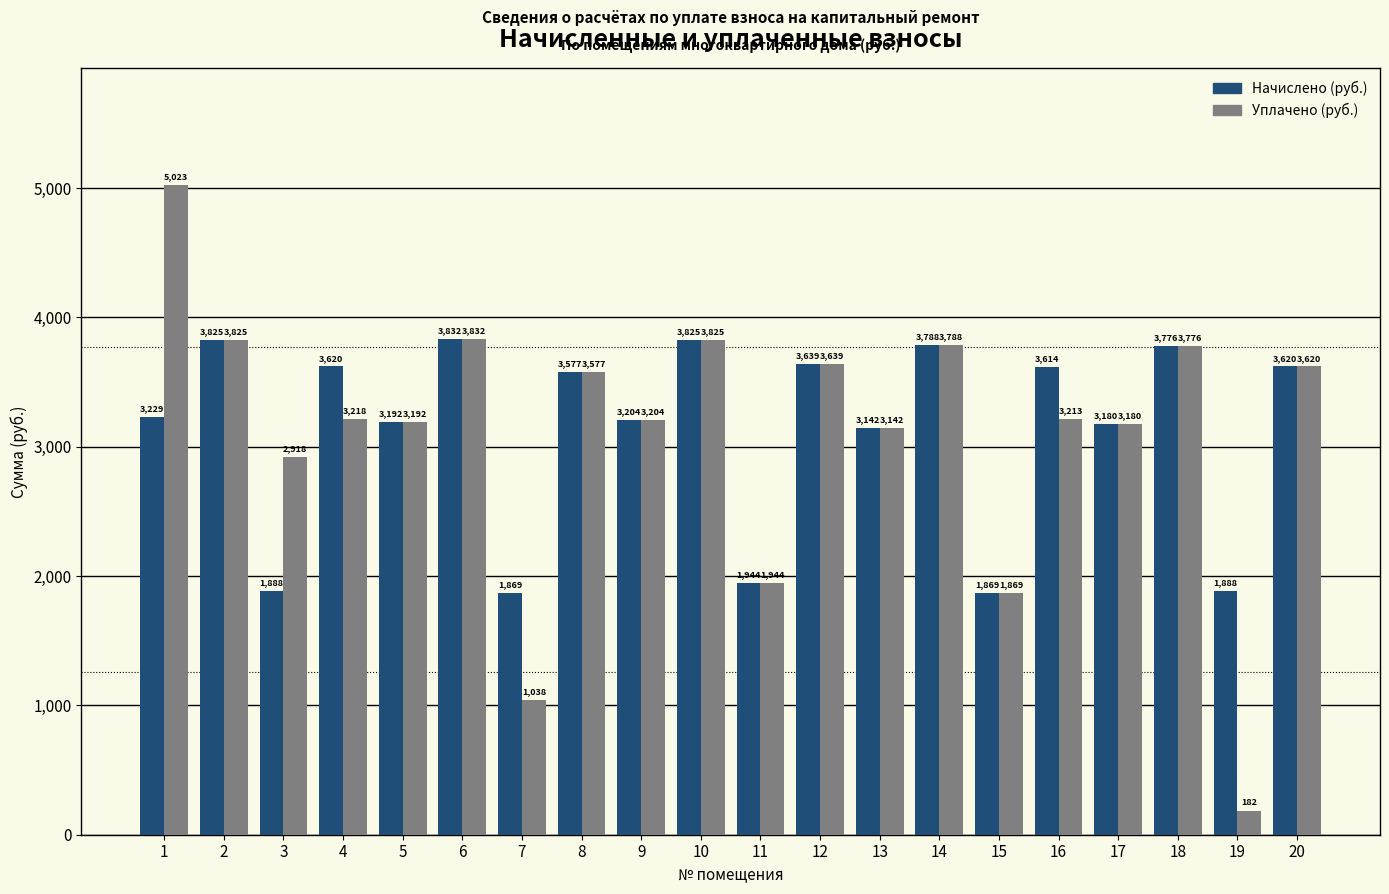

How many data points in Начислено (руб.) are above 3576?

10